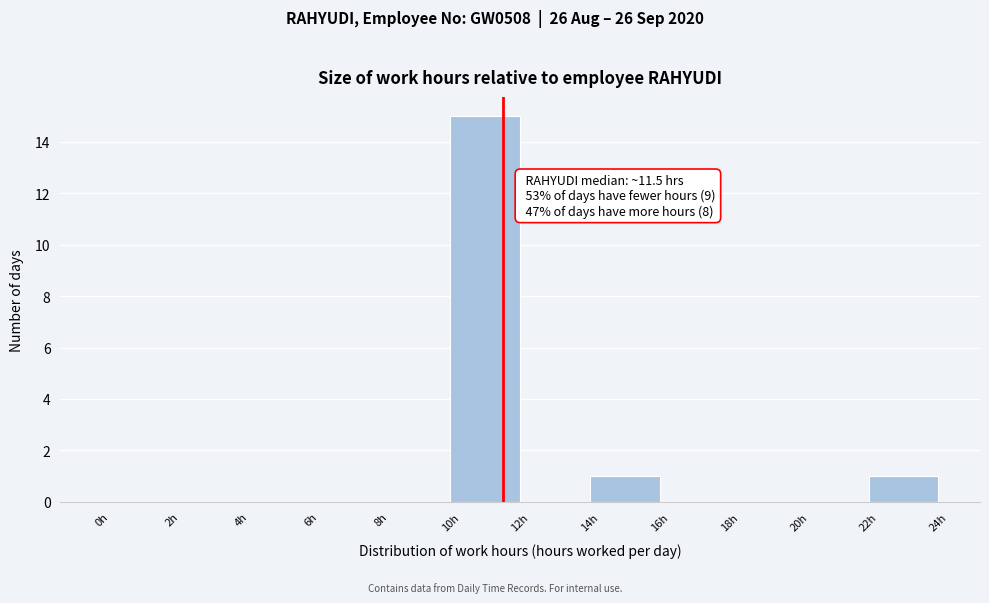

Which range on the x-axis has the tallest bar?

10 to 12